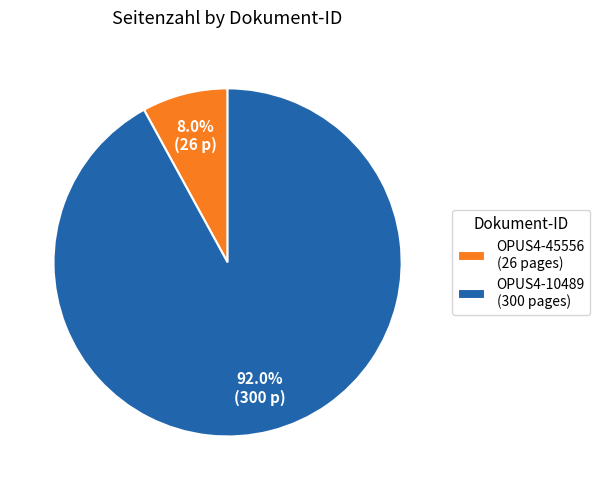

How many segments does this pie chart have?

2